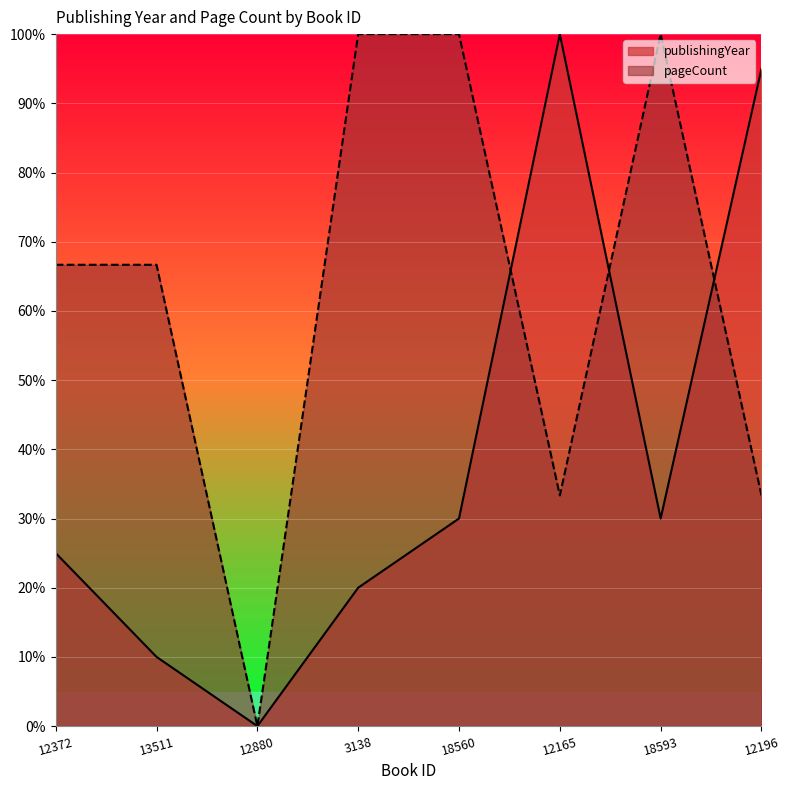

What is the label of the 5th point from the left?

18560